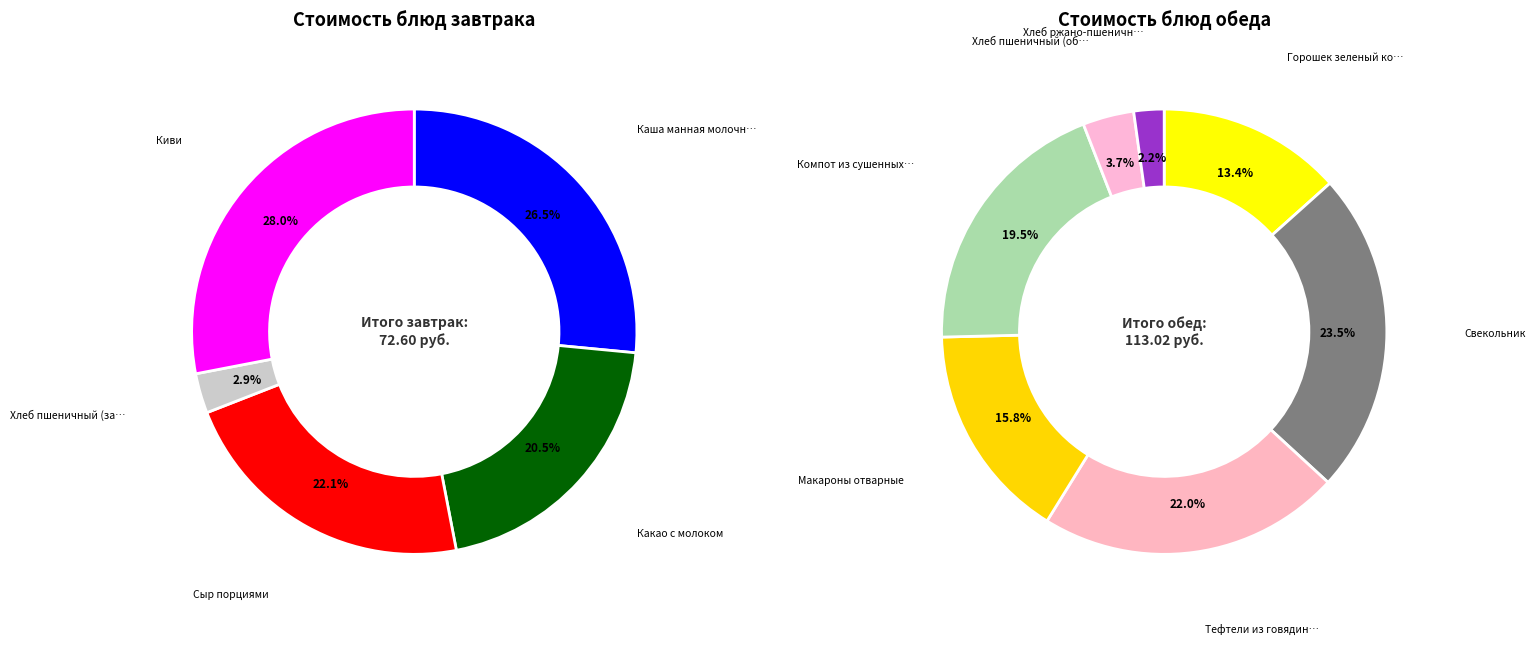

How many segments does this pie chart have?

12